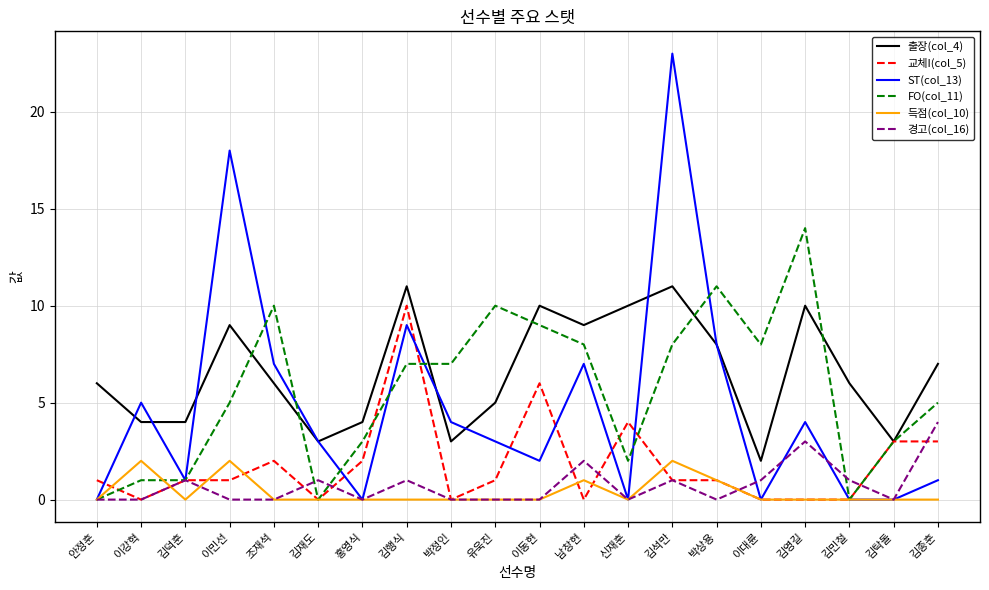

True or false: 경고(col_16) and 출장(col_4) cross at least once.

False